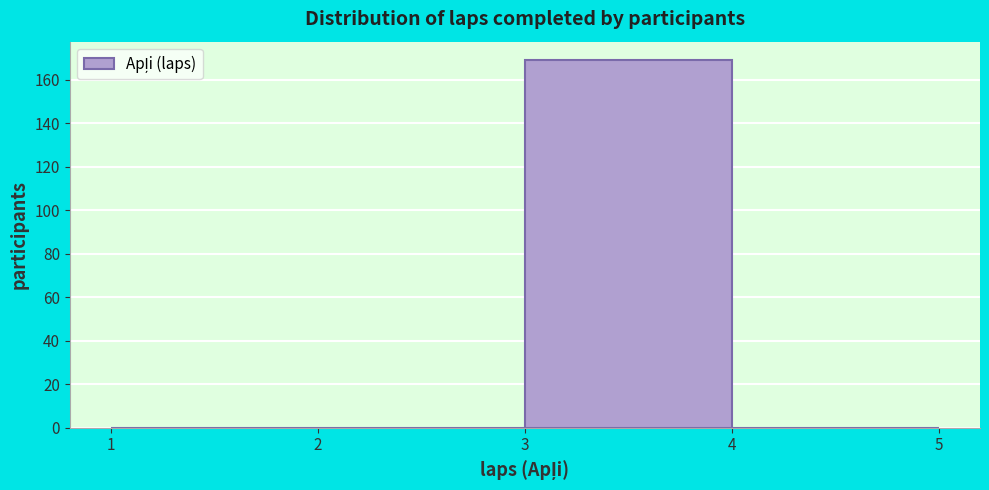

Reading left to right, transcribe this chart: for each bar, give the range it covers on the x-axis and its height. The values are not printed on the chart, so give them approximately, as read against the axis.

1 to 2: 0
2 to 3: 0
3 to 4: 170
4 to 5: 0